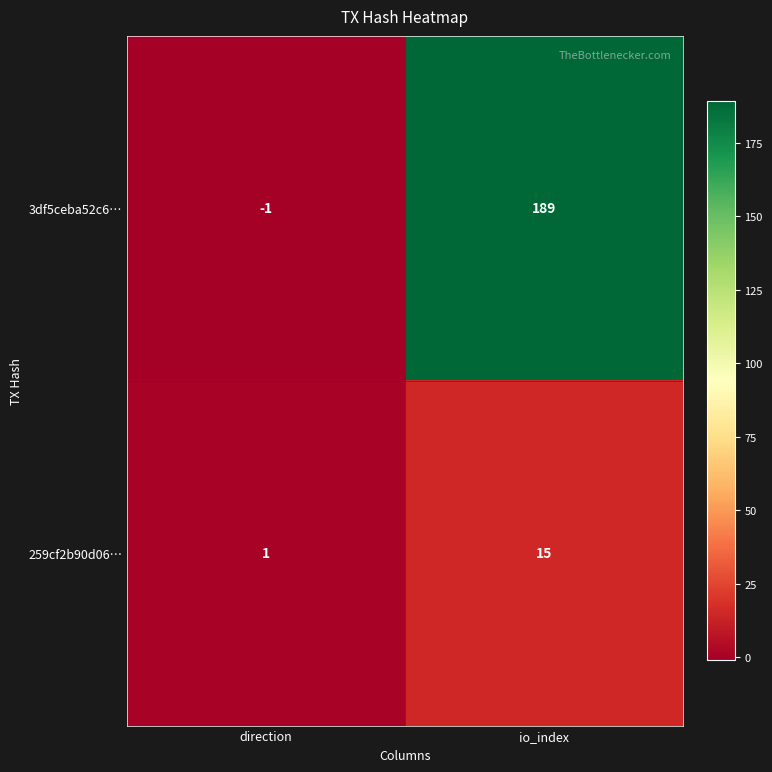

Reading left to right, extract all data points from this chart.

3df5ceba52c6…: -1	189
259cf2b90d06…: 1	15